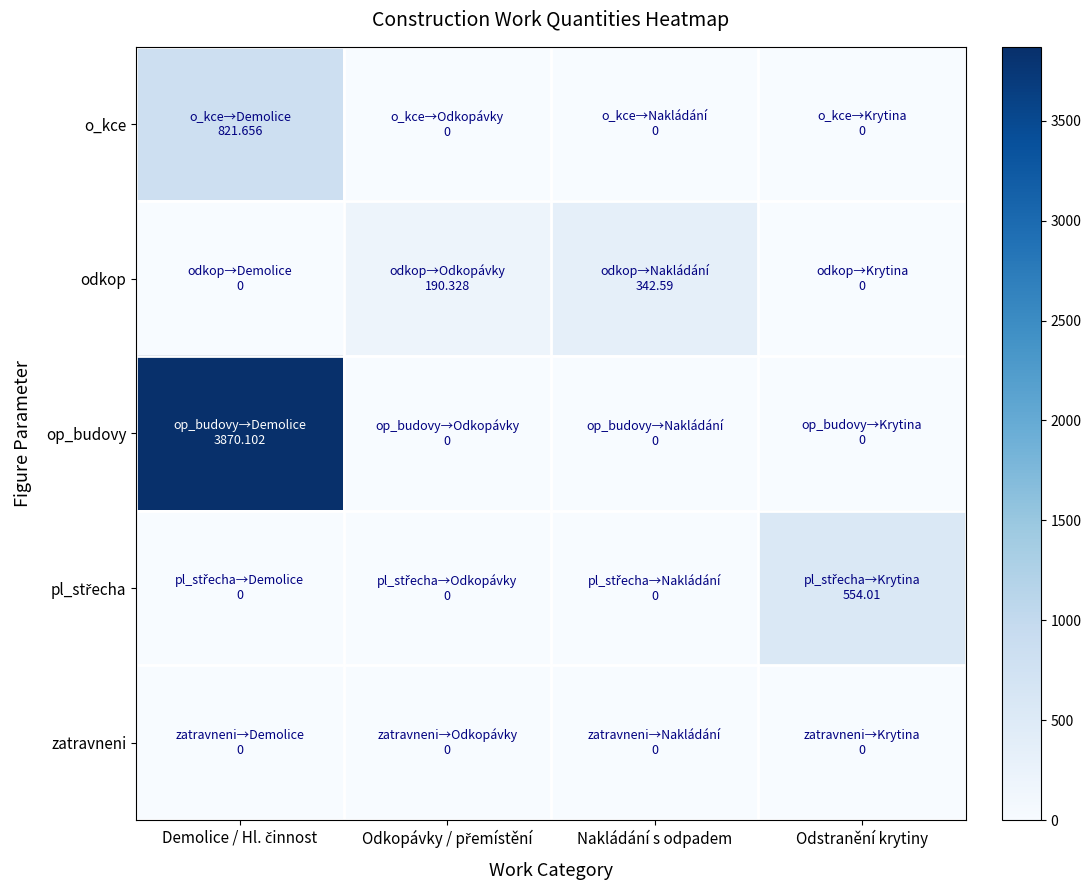

What is the maximum value shown in the chart?

3870.1